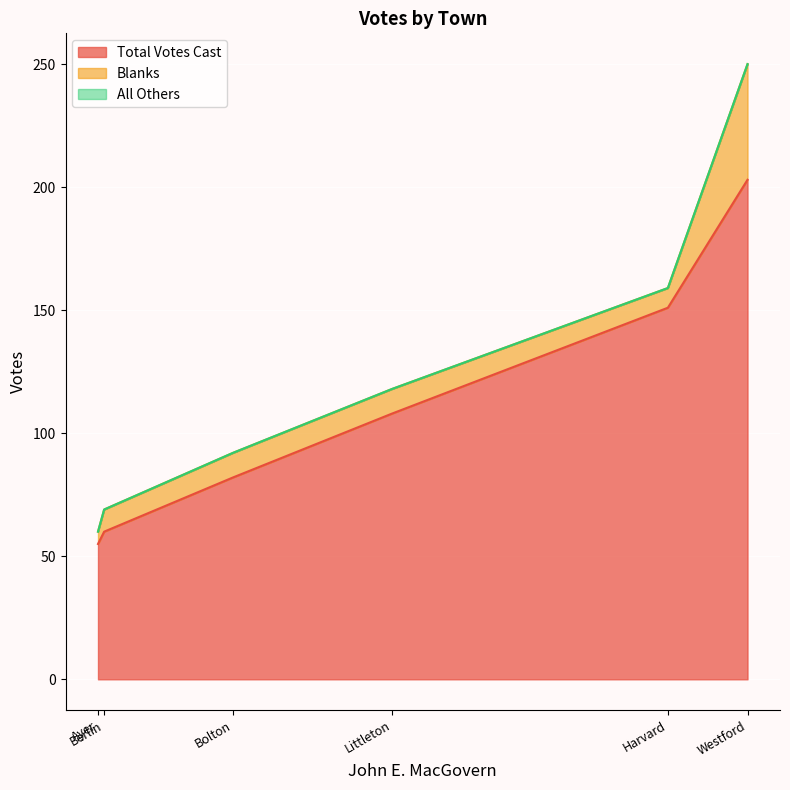

True or false: All Others and Total Votes Cast intersect in this chart.

False